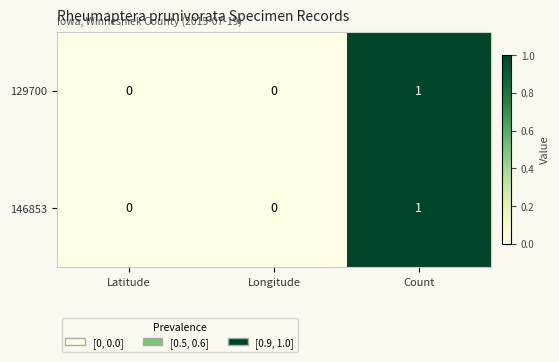

Which label corresponds to the largest value in the chart?

Count